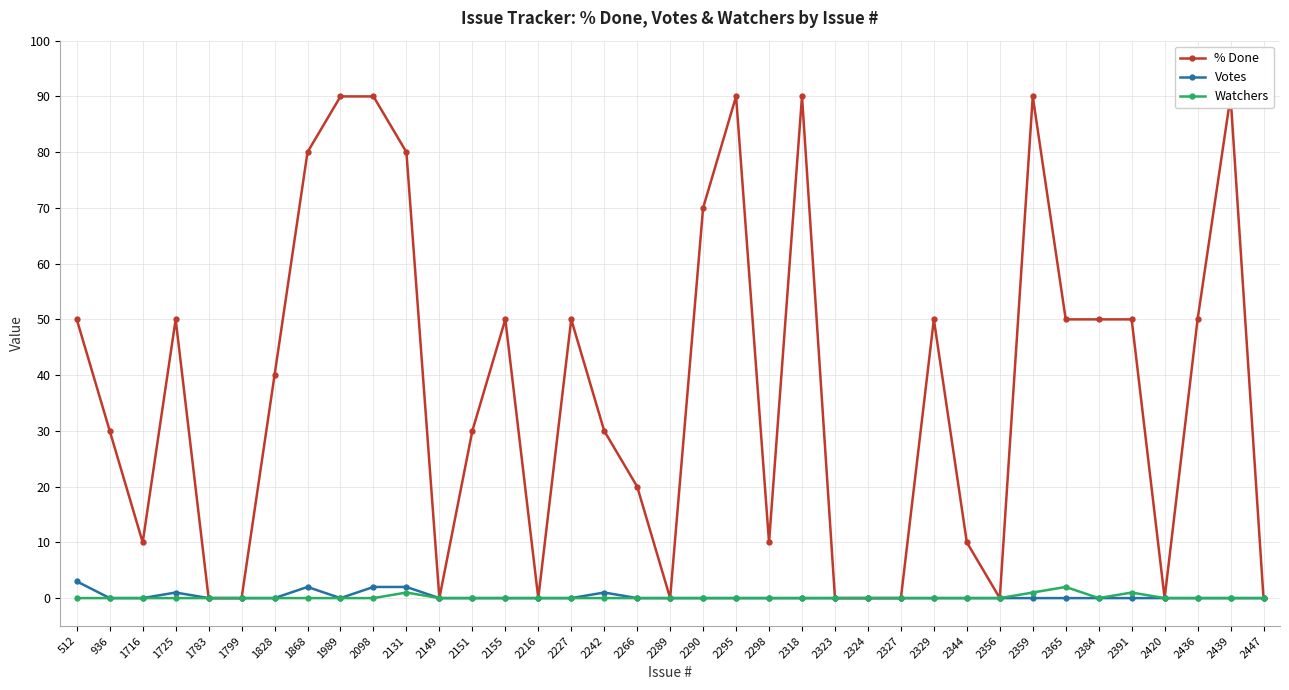

How many values in the % Done series exceed 40?

18